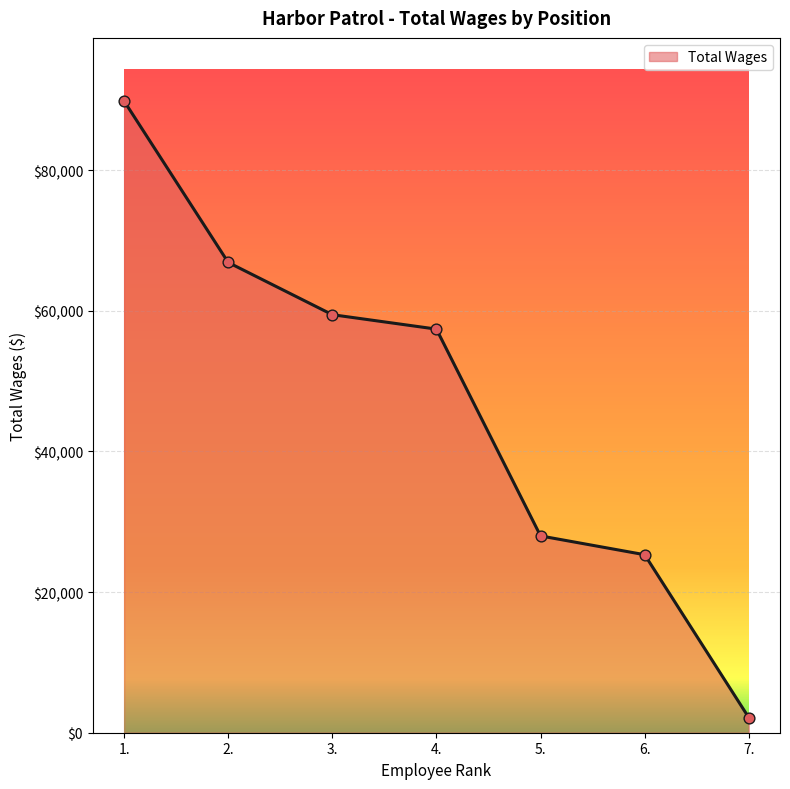

Which has a higher value, 2. or 1.?

1.